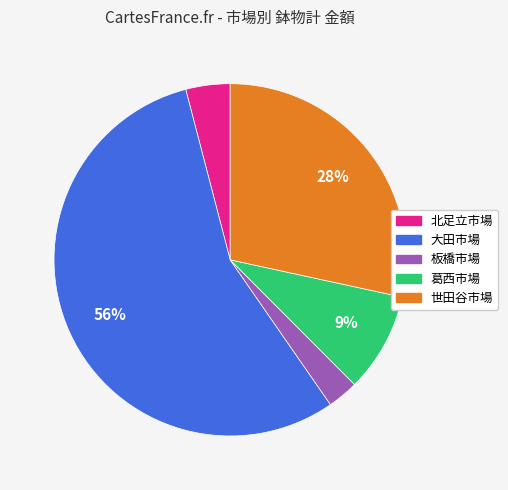

To the nearest percent, what is the average slice percentage?

20%